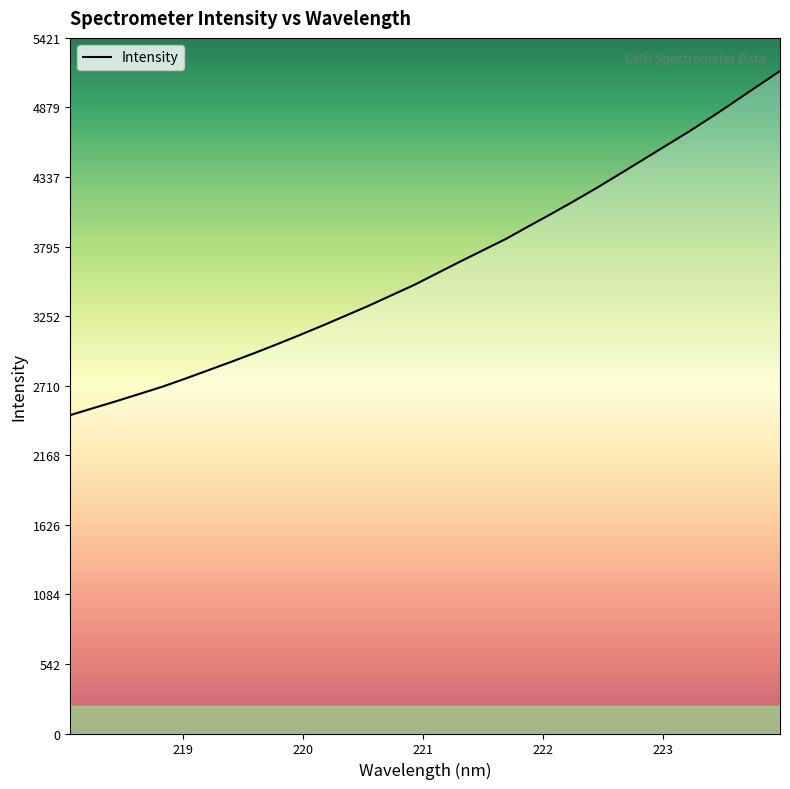

True or false: there are more than 1 points higher than both neighbors.

False